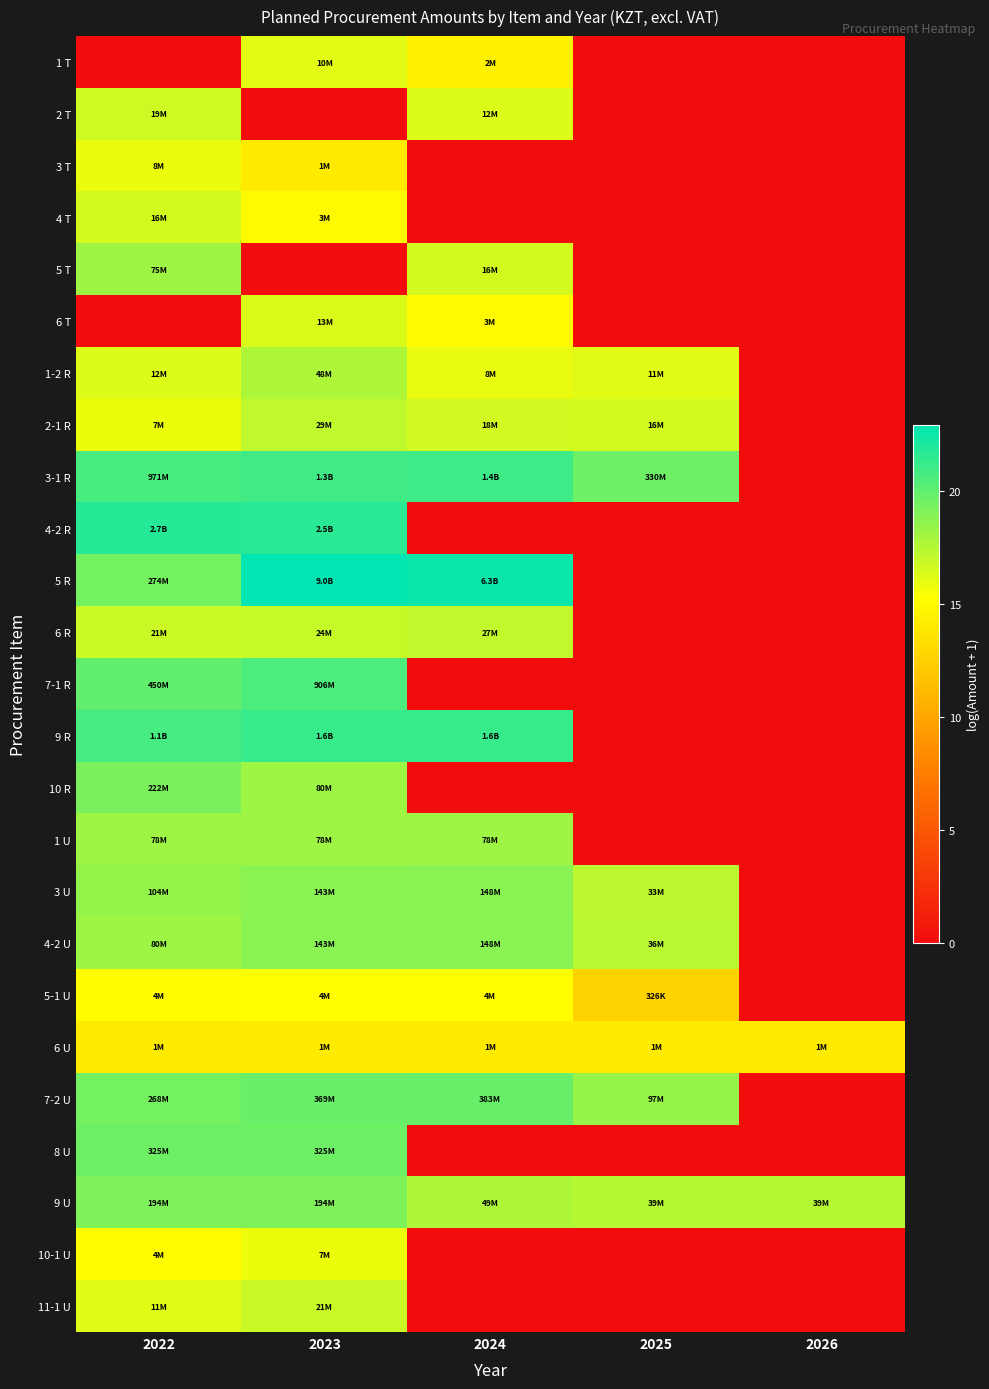

Reading left to right, extract all data points from this chart.

1 T: 2022=0.0	2023=16.1	2024=14.5	2025=0.0	2026=0.0
2 T: 2022=16.8	2023=0.0	2024=16.3	2025=0.0	2026=0.0
3 T: 2022=15.9	2023=14.0	2024=0.0	2025=0.0	2026=0.0
4 T: 2022=16.6	2023=15.0	2024=0.0	2025=0.0	2026=0.0
5 T: 2022=18.1	2023=0.0	2024=16.6	2025=0.0	2026=0.0
6 T: 2022=0.0	2023=16.4	2024=15.0	2025=0.0	2026=0.0
1-2 R: 2022=16.3	2023=17.7	2024=15.9	2025=16.2	2026=0.0
2-1 R: 2022=15.8	2023=17.2	2024=16.7	2025=16.6	2026=0.0
3-1 R: 2022=20.7	2023=21.0	2024=21.0	2025=19.6	2026=0.0
4-2 R: 2022=21.7	2023=21.7	2024=0.0	2025=0.0	2026=0.0
5 R: 2022=19.4	2023=22.9	2024=22.6	2025=0.0	2026=0.0
6 R: 2022=16.9	2023=17.0	2024=17.1	2025=0.0	2026=0.0
7-1 R: 2022=19.9	2023=20.6	2024=0.0	2025=0.0	2026=0.0
9 R: 2022=20.8	2023=21.2	2024=21.2	2025=0.0	2026=0.0
10 R: 2022=19.2	2023=18.2	2024=0.0	2025=0.0	2026=0.0
1 U: 2022=18.2	2023=18.2	2024=18.2	2025=0.0	2026=0.0
3 U: 2022=18.5	2023=18.8	2024=18.8	2025=17.3	2026=0.0
4-2 U: 2022=18.2	2023=18.8	2024=18.8	2025=17.4	2026=0.0
5-1 U: 2022=15.1	2023=15.2	2024=15.2	2025=12.7	2026=0.0
6 U: 2022=14.1	2023=14.1	2024=14.1	2025=14.1	2026=14.1
7-2 U: 2022=19.4	2023=19.7	2024=19.8	2025=18.4	2026=0.0
8 U: 2022=19.6	2023=19.6	2024=0.0	2025=0.0	2026=0.0
9 U: 2022=19.1	2023=19.1	2024=17.7	2025=17.5	2026=17.5
10-1 U: 2022=15.1	2023=15.8	2024=0.0	2025=0.0	2026=0.0
11-1 U: 2022=16.2	2023=16.9	2024=0.0	2025=0.0	2026=0.0